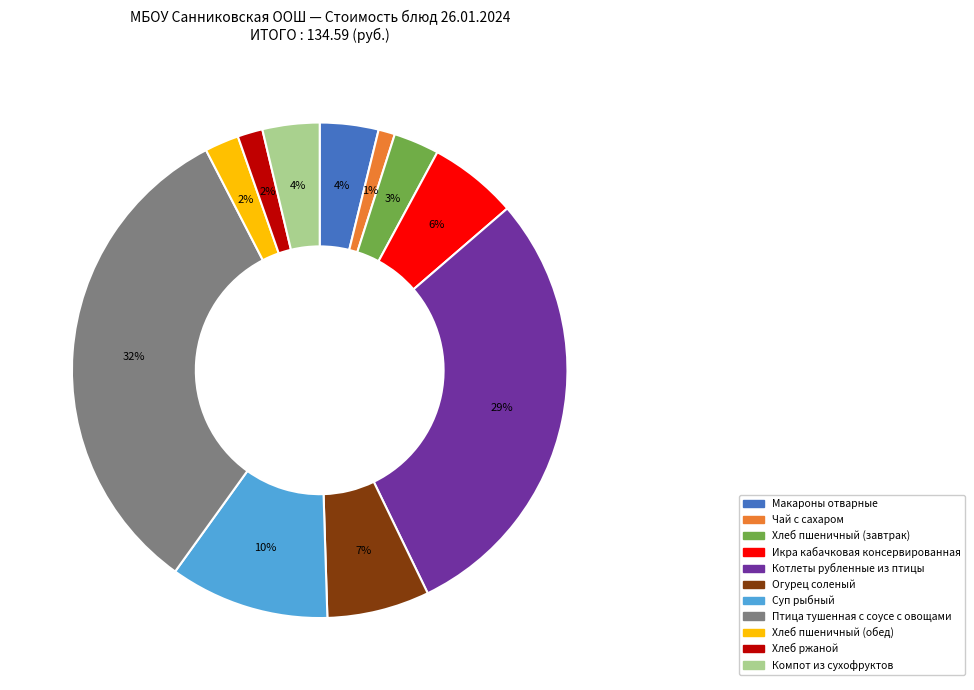

Does any single category account for the majority?

No